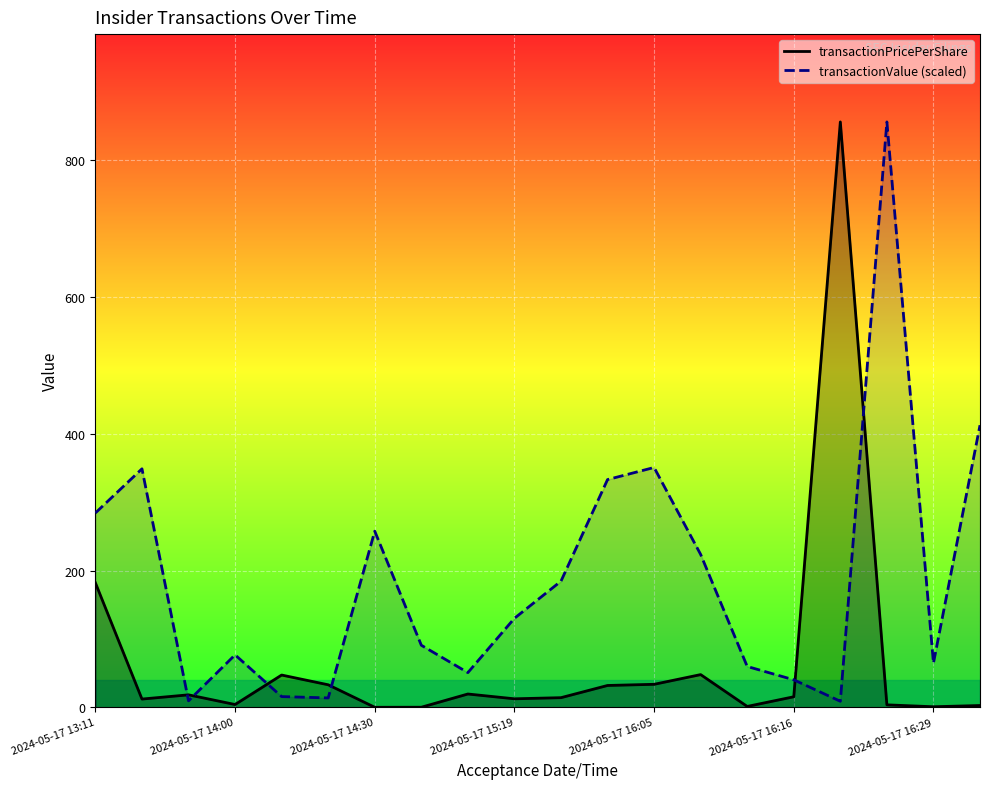

Rank the series by their maximum value, from lowest to highest.

transactionPricePerShare, transactionValue (scaled)